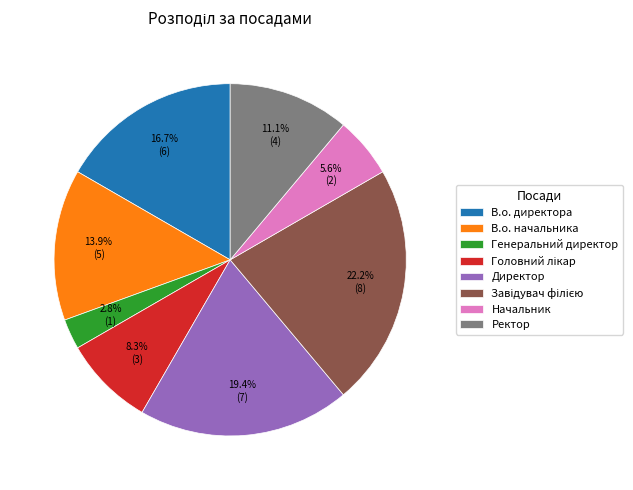

Does Ректор account for over 50% of the chart?

No